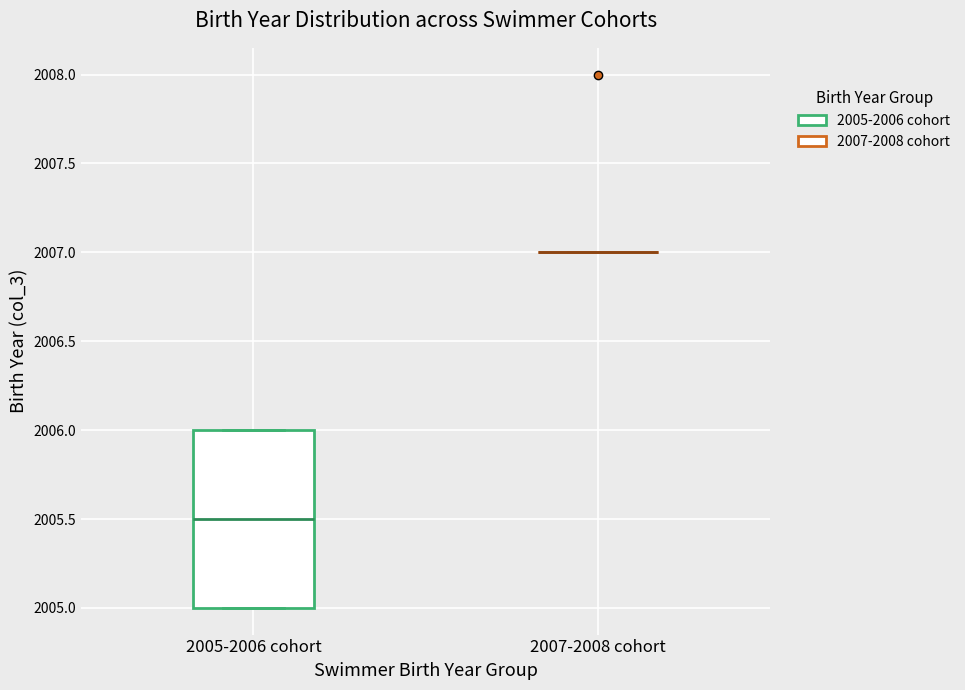

Reading left to right, transcribe this box plot: for each box, give where its median line is, the range the box spans, and where its two whiskers end, as read against the y-axis. The values are not printed on the chart, so give them approximately, as read against the axis.

2005-2006 cohort: median 2005.5, box 2005.0 to 2006.0, whiskers 2005.0 to 2006.0
2007-2008 cohort: box collapsed to a line at 2007.0, whiskers 2007.0 to 2007.0